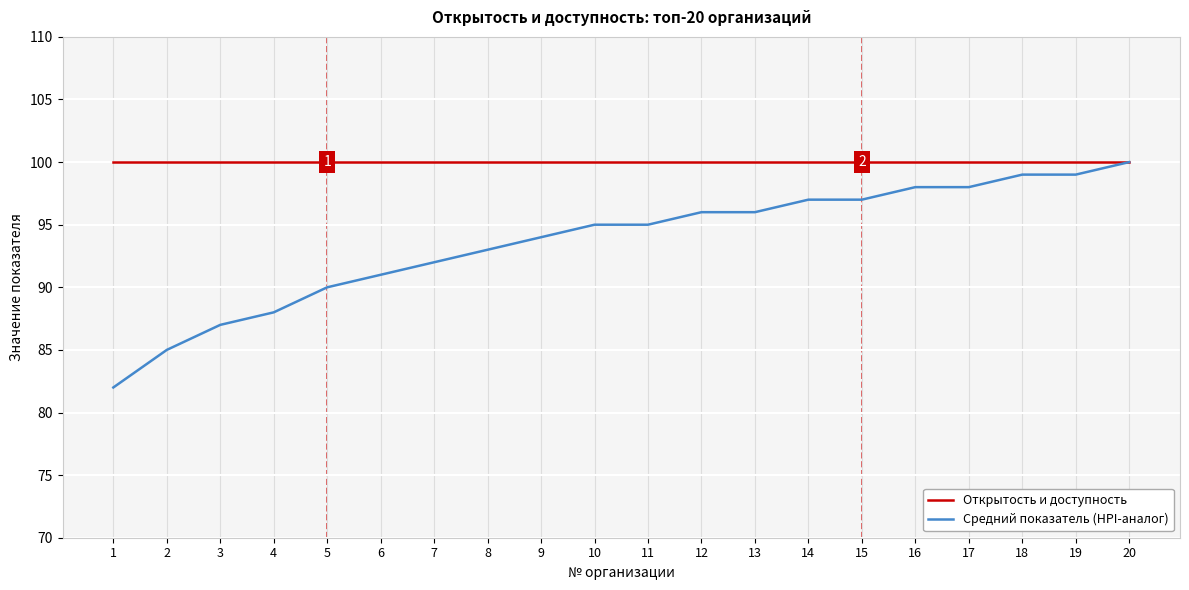

What is the maximum value for Средний показатель (HPI-аналог)?

100